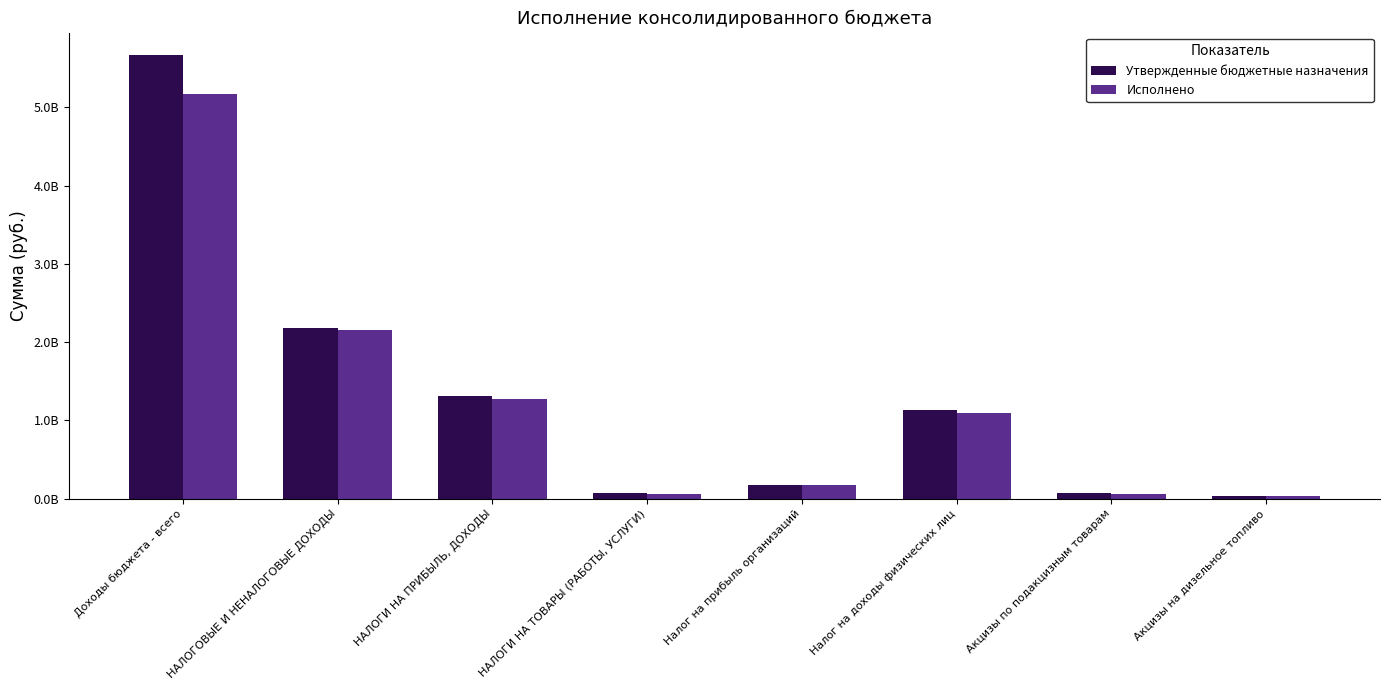

What is the label of the 2nd bar from the left?

НАЛОГОВЫЕ И НЕНАЛОГОВЫЕ ДОХОДЫ